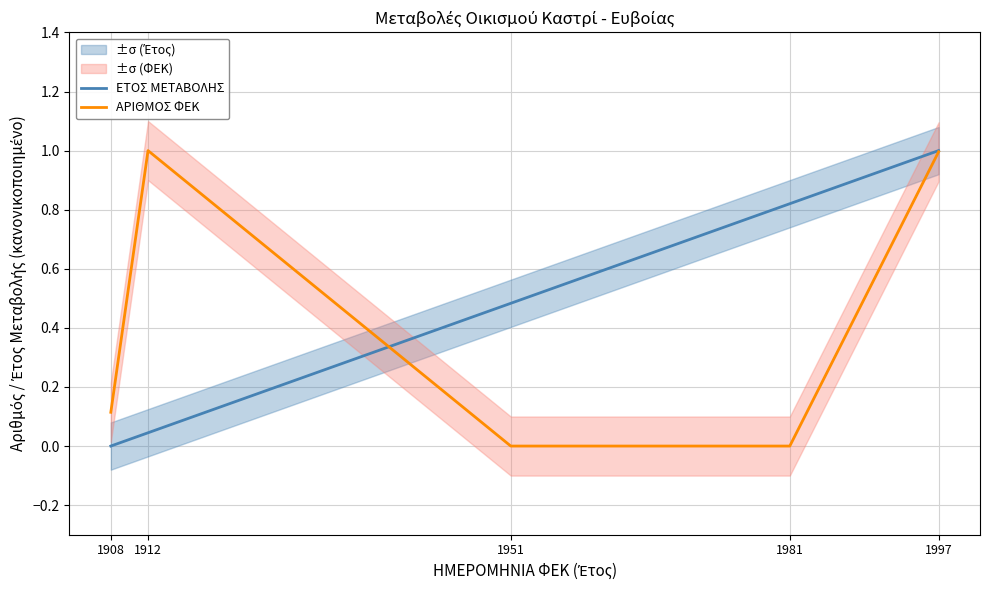

What is the spread (max minus min) of values at 1912?

1.0